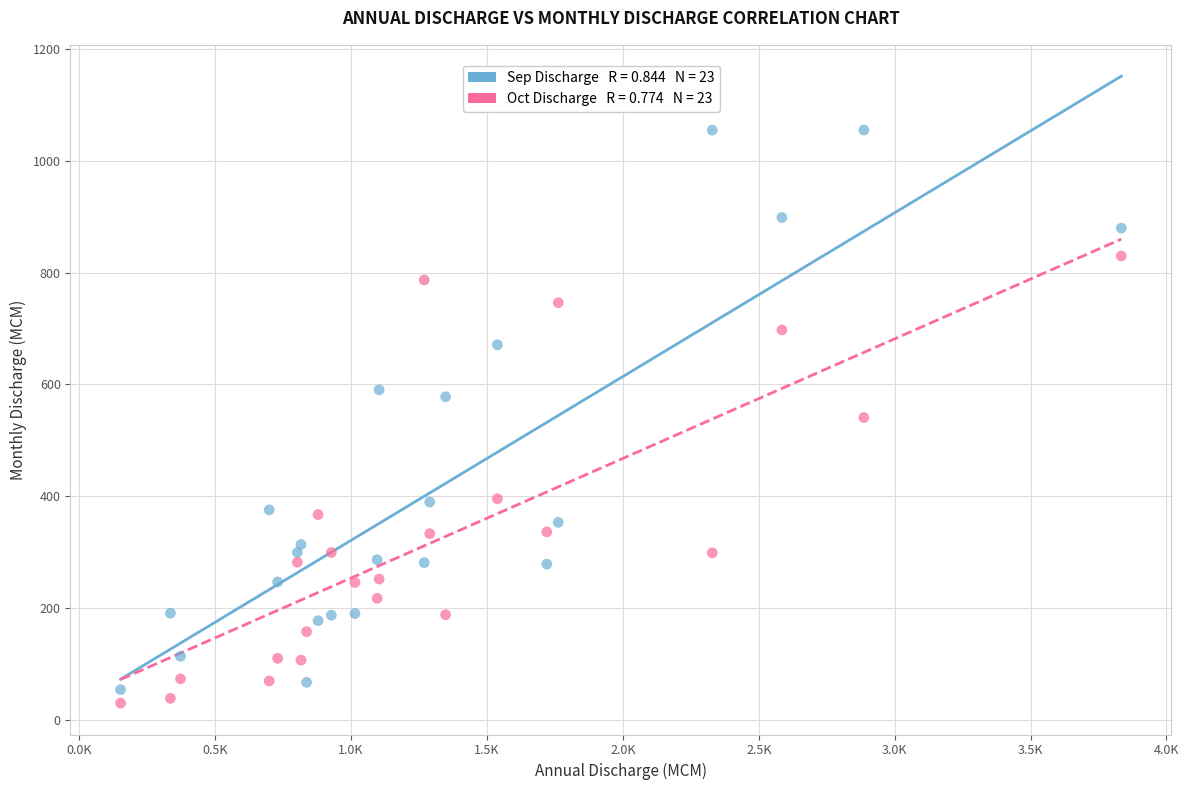

Across all data points, what is the range of Y values (max minus min)?

1025.3